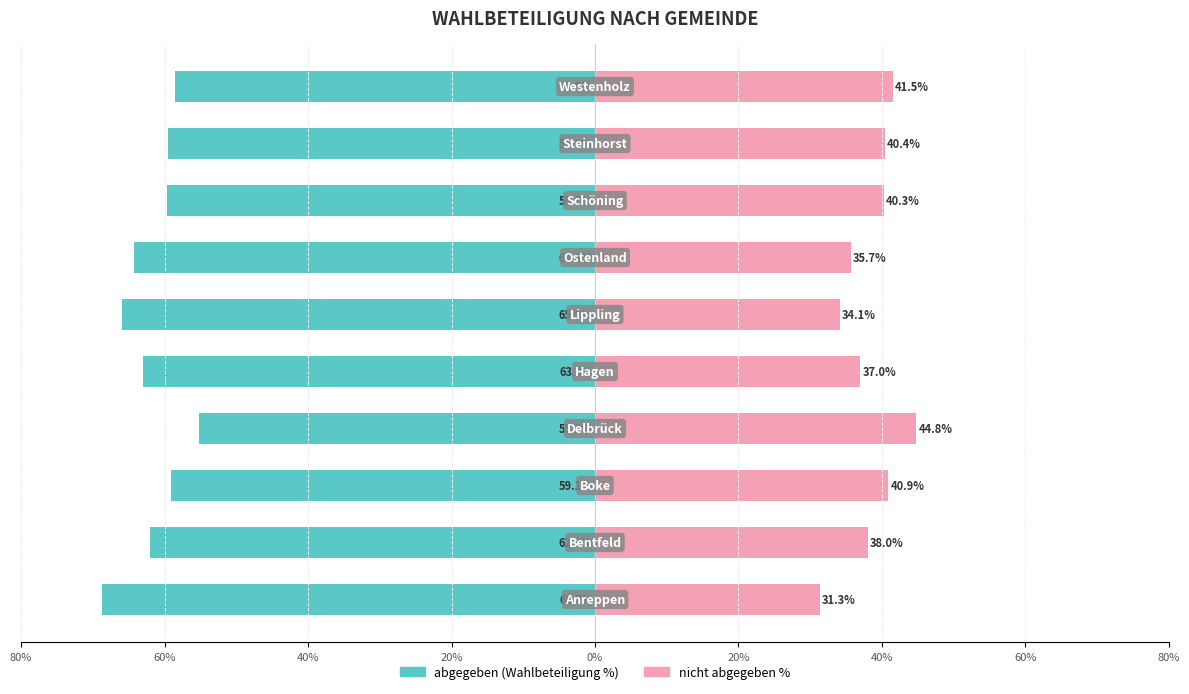

What is the minimum value shown in the chart?

-68.7